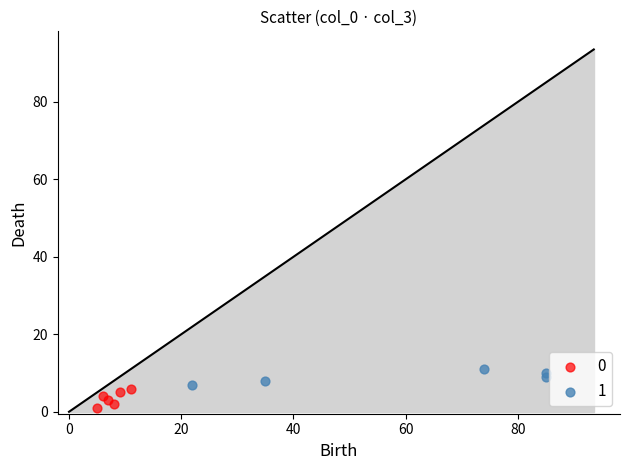

Which series reaches the maximum Y coordinate?

1